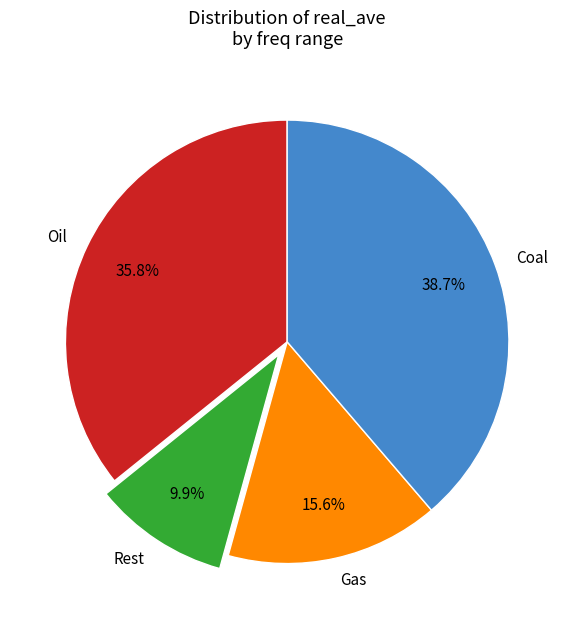

Which category has the smallest portion of the pie?

Rest